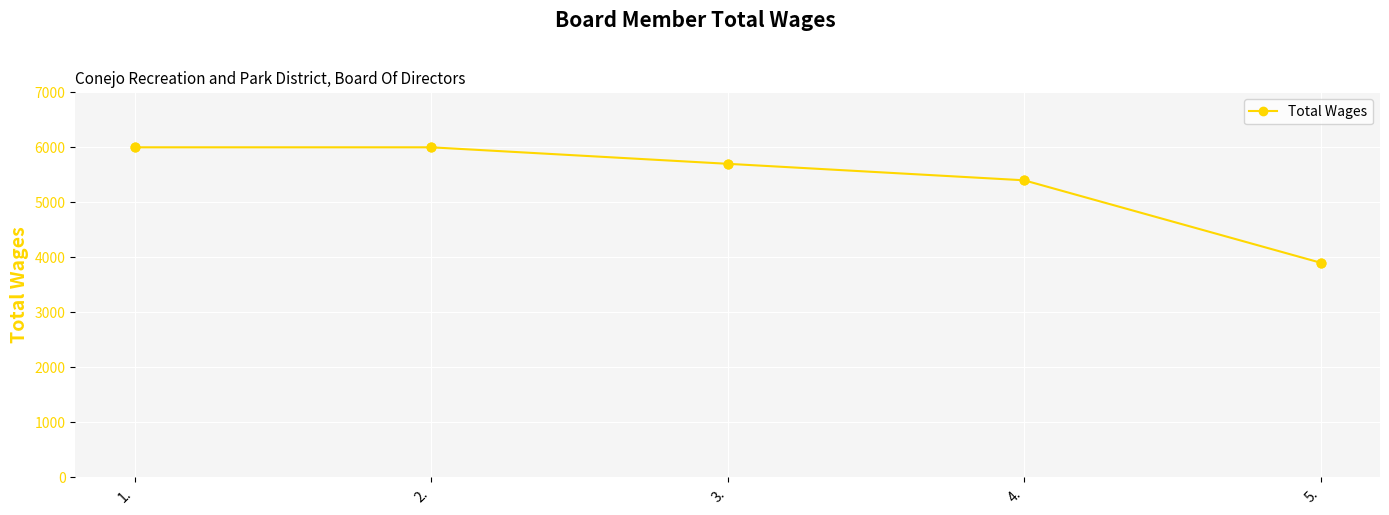

What is the ratio of the value at 2. to the value at 4.?

1.1